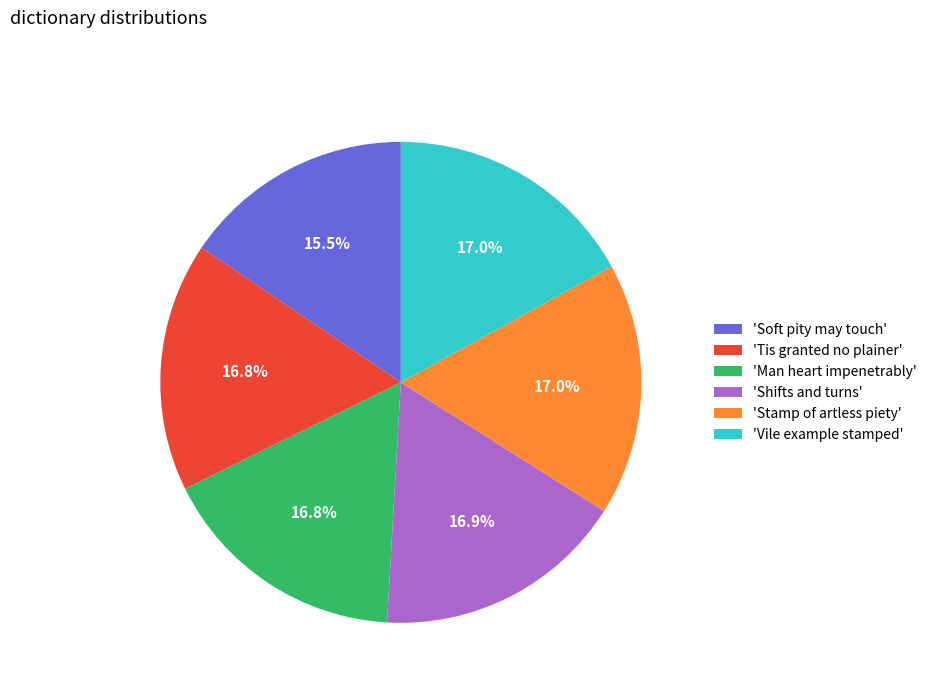

What is the total percentage of 'Man heart impenetrably' and 'Soft pity may touch'?

32.3%